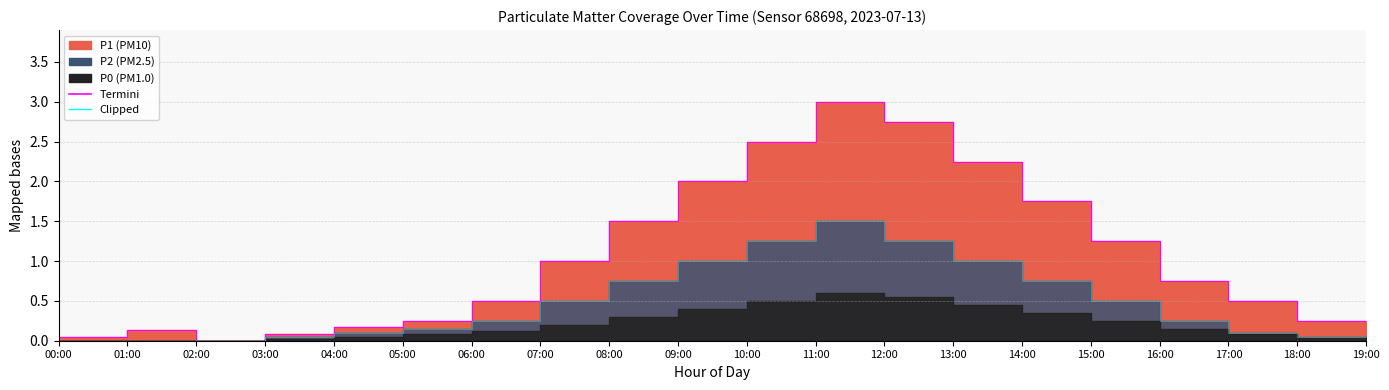

Read the P2 Clipped value at 08:00.

0.8